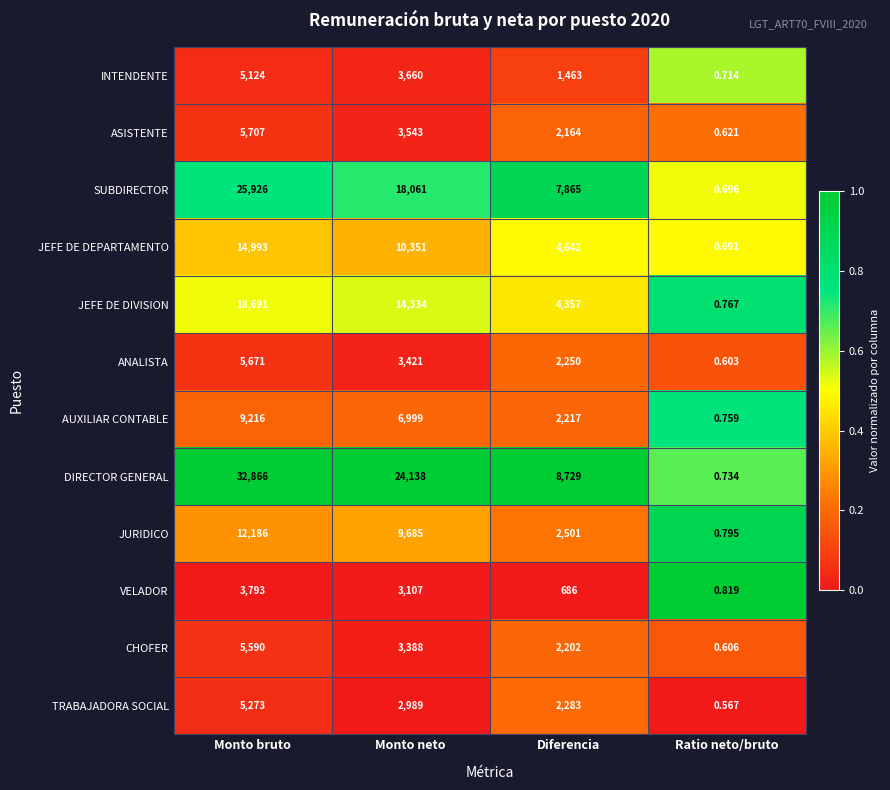

List the series in order of their peak value, highest first.

DIRECTOR GENERAL, SUBDIRECTOR, JEFE DE DIVISION, JEFE DE DEPARTAMENTO, JURIDICO, AUXILIAR CONTABLE, ASISTENTE, ANALISTA, CHOFER, TRABAJADORA SOCIAL, INTENDENTE, VELADOR